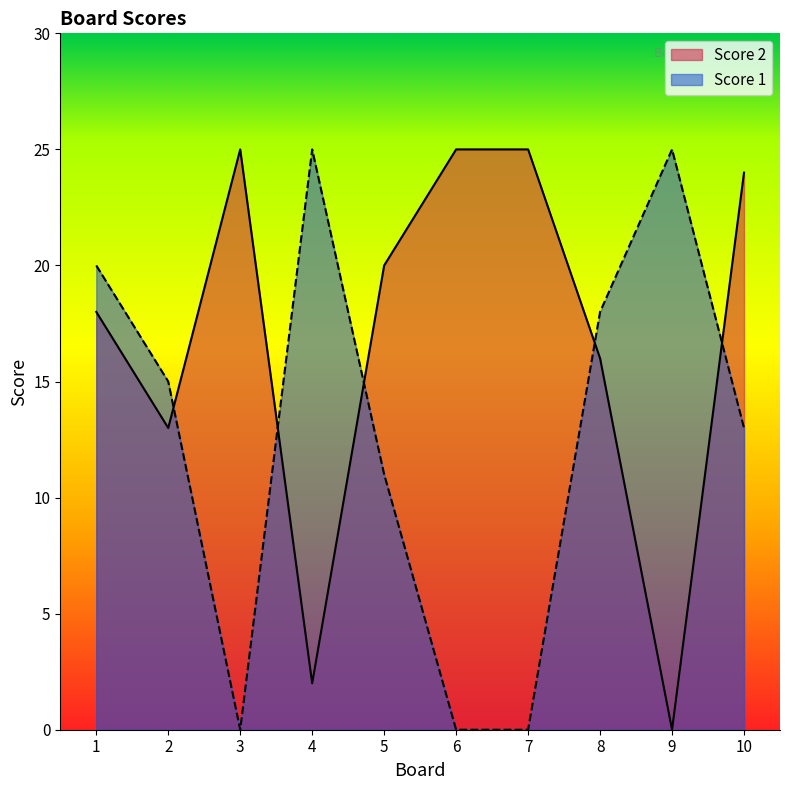

Where do Score 2 and Score 1 first cross each other?

2 and 3